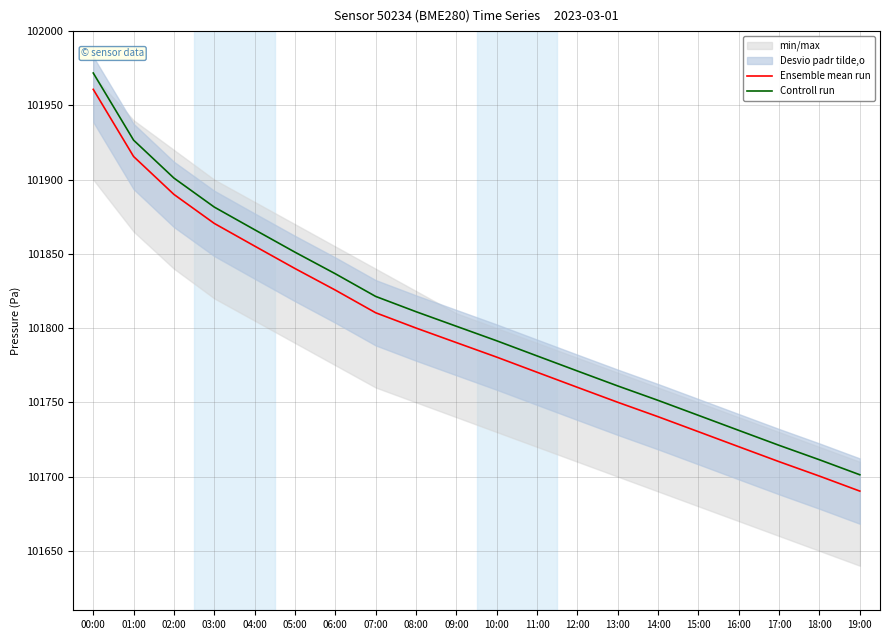

Does the chart have visible grid lines?

Yes